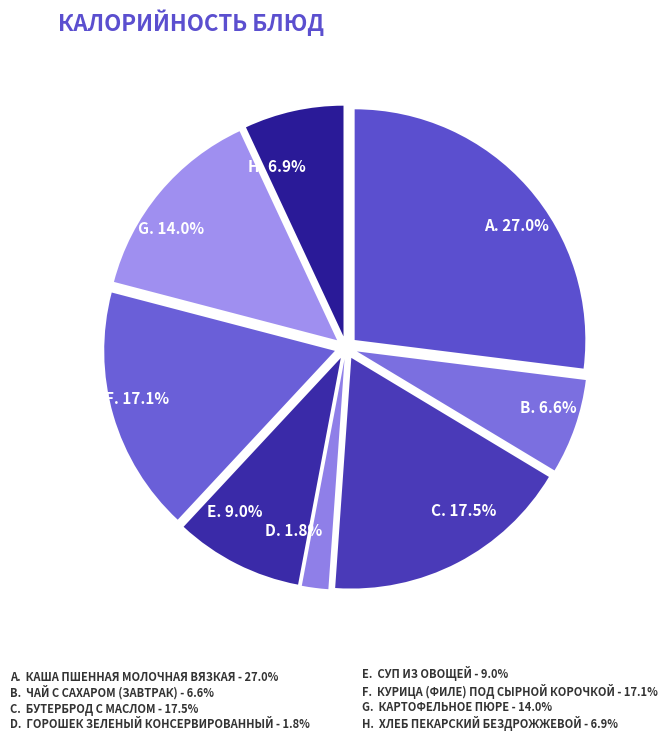

What is the largest slice in the pie chart?

A. 27.0%